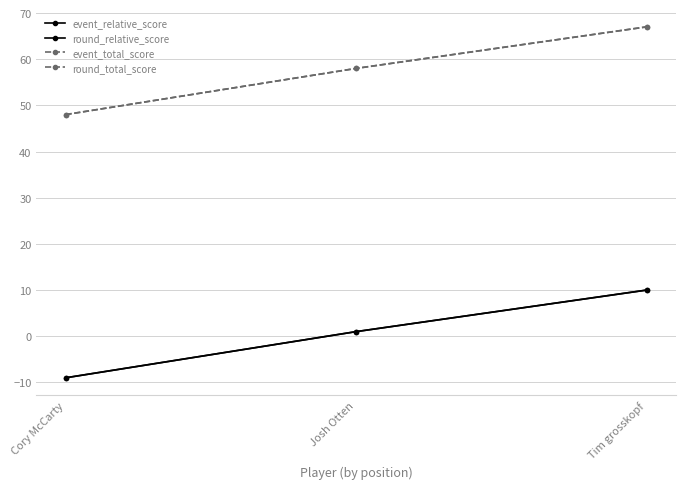

At Josh Otten, list the series in order from largest to smallest.

event_total_score, round_total_score, event_relative_score, round_relative_score